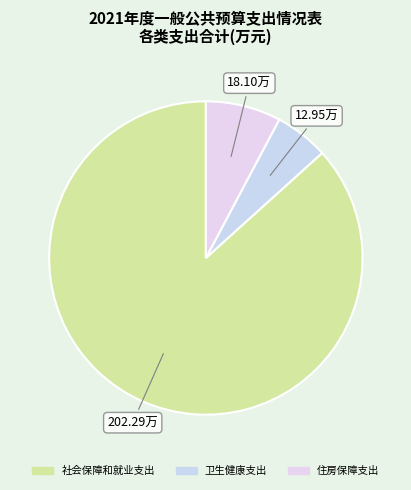

Between 社会保障和就业支出 and 卫生健康支出, which is larger?

社会保障和就业支出